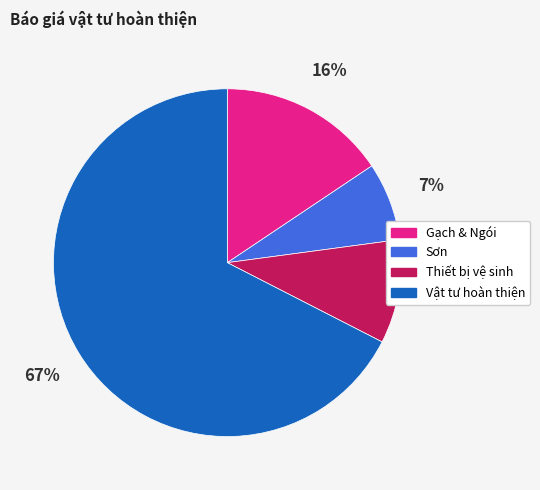

What is the smallest slice in the pie chart?

Sơn